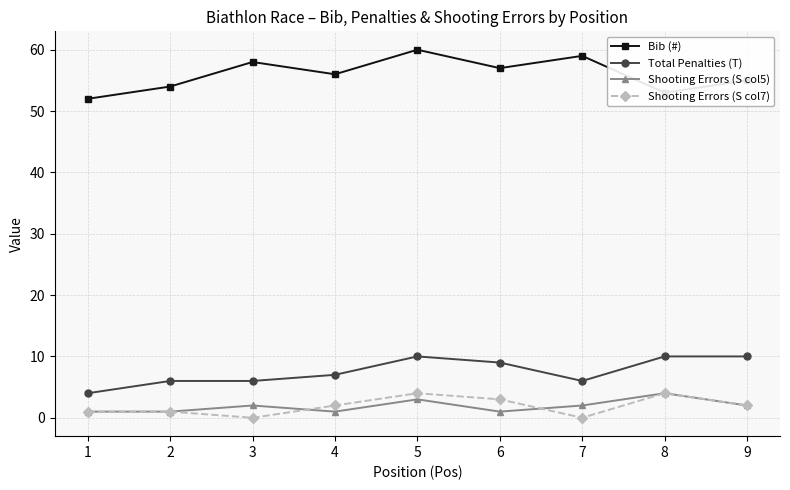

True or false: Bib (#) has more than 2 interior local peaks.

True